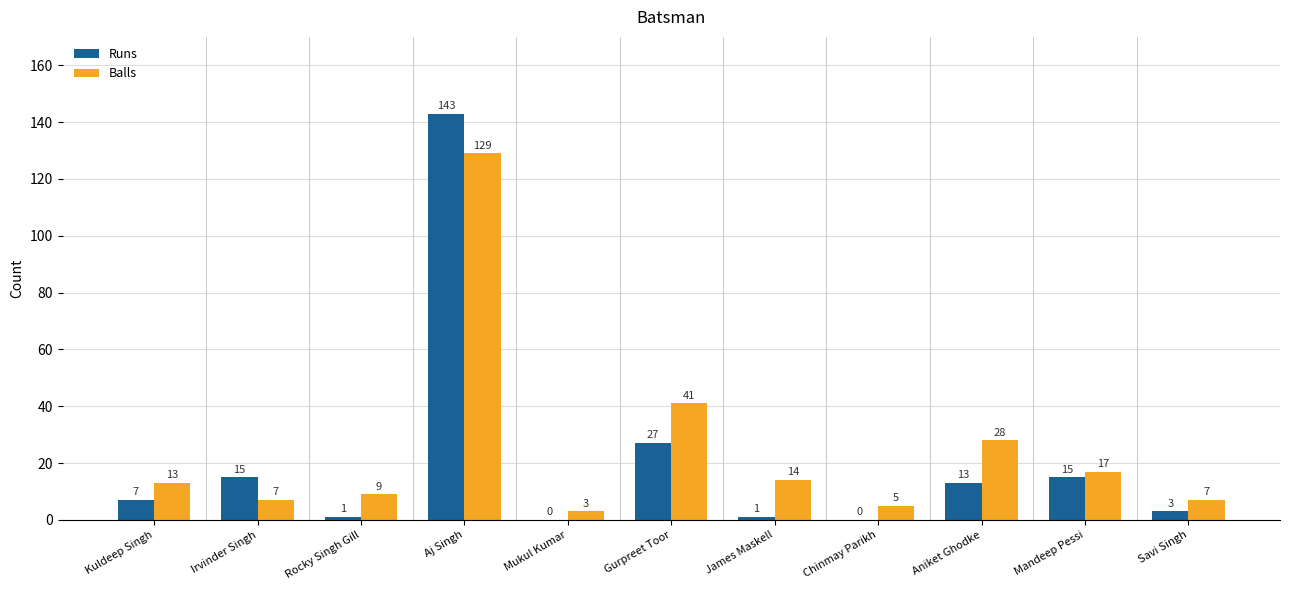

What is the approximate value of Runs at Gurpreet Toor?

27